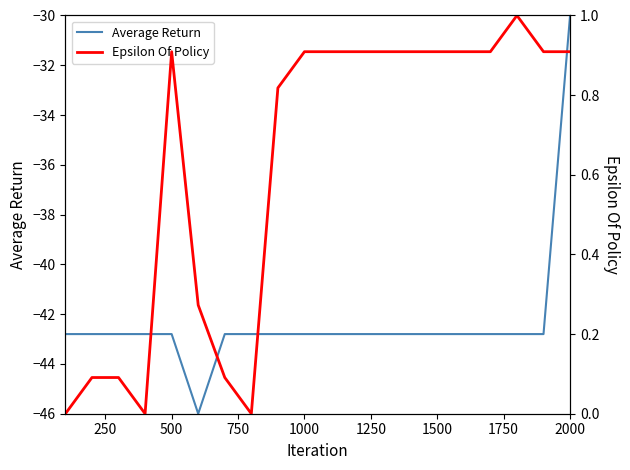

True or false: Average Return and Epsilon Of Policy cross at least once.

False